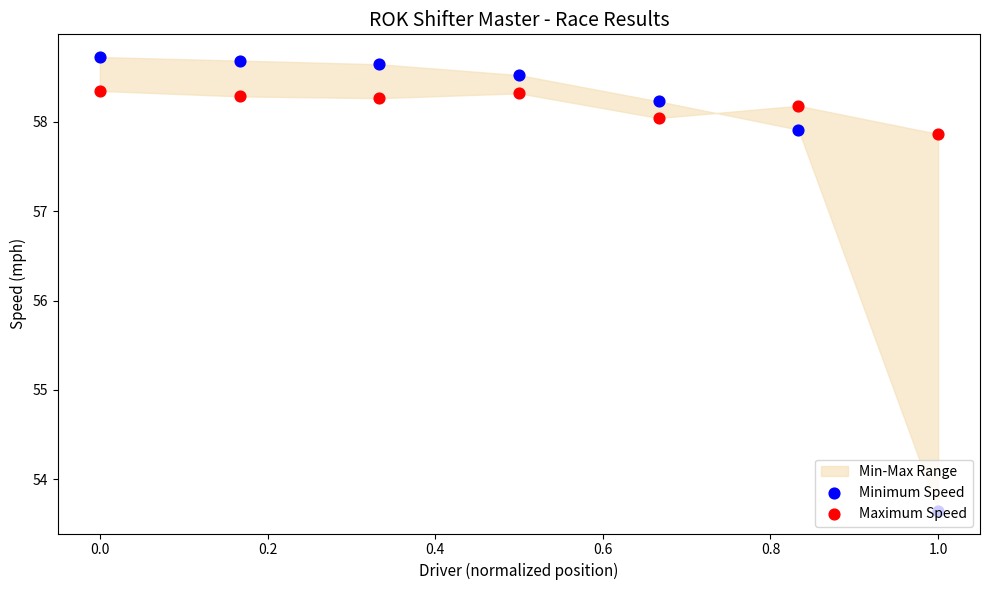

Which series has the widest spread of Y values?

Minimum Speed